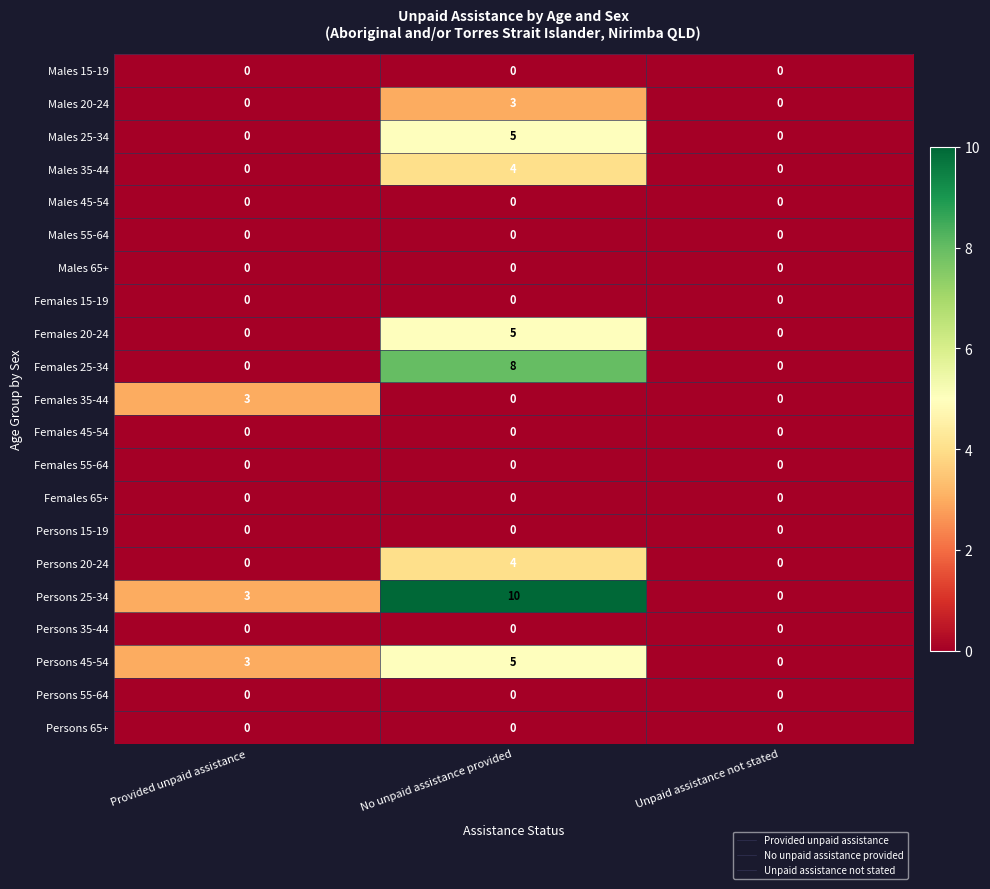

Which label corresponds to the largest value in the chart?

No unpaid assistance provided